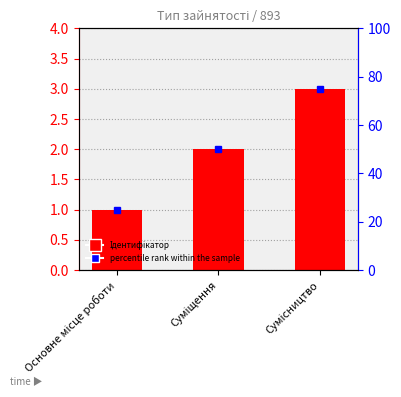

What is the approximate value at Сумісництво?

3